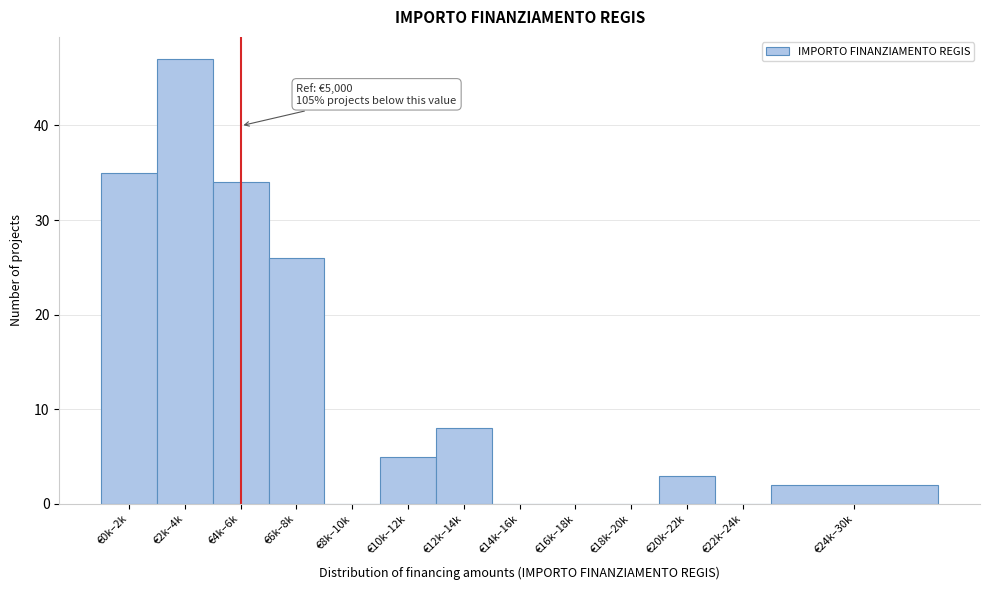

Reading right to left, list all the values displayed in this chart.

€24k–30k=2	€22k–24k=0	€20k–22k=3	€18k–20k=0	€16k–18k=0	€14k–16k=0	€12k–14k=8	€10k–12k=5	€8k–10k=0	€6k–8k=26	€4k–6k=34	€2k–4k=47	€0k–2k=35